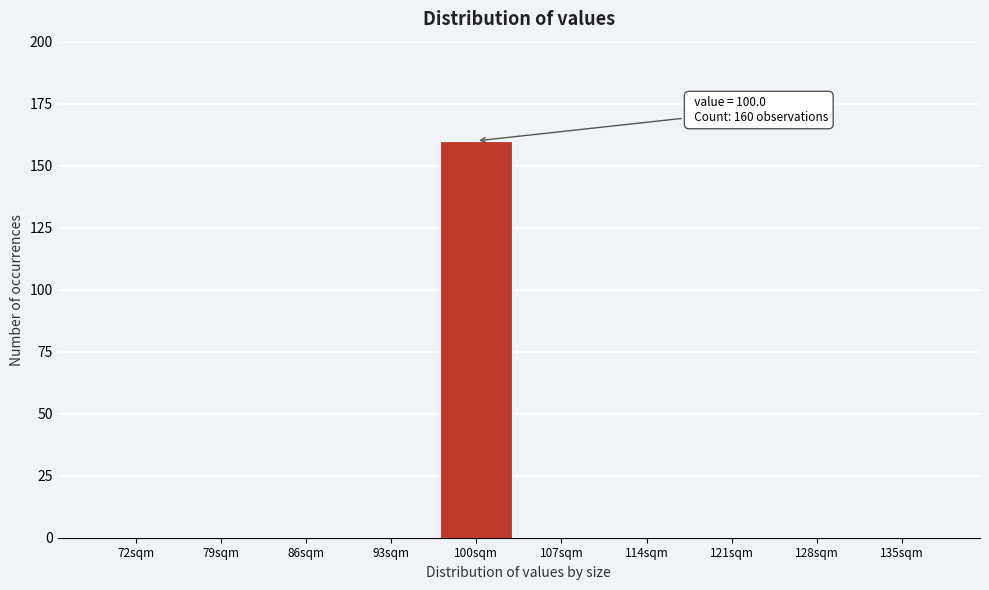

Which range on the x-axis has the tallest bar?

96.5 to 103.5